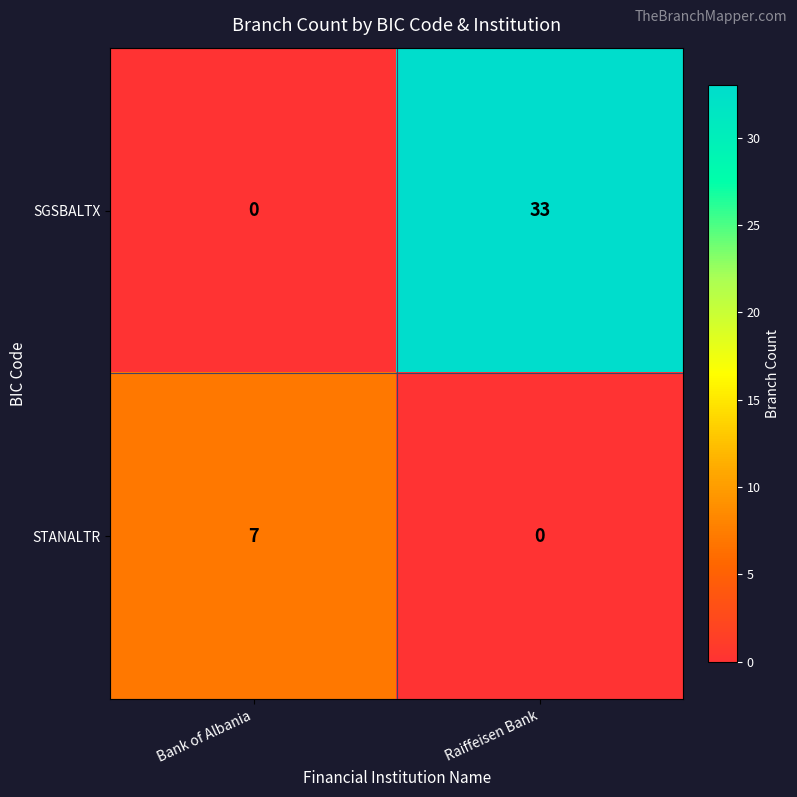

True or false: STANALTR has a value of 7 at Bank of Albania.

True